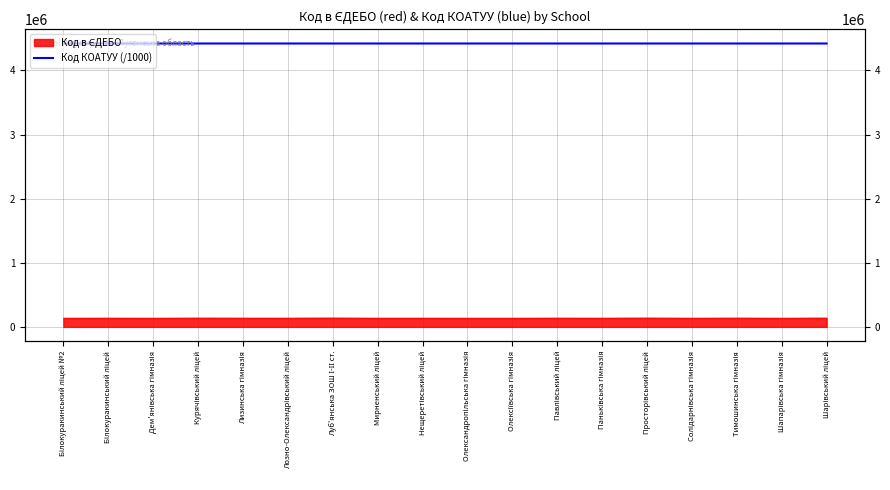

List the labels in order of value, largest first.

Шарівський ліцей, Мирненський ліцей, Тимошинська гімназія, Солідарнівська гімназія, Просторівський ліцей, Павлівський ліцей, Паньківська гімназія, Нещеретівський ліцей, Шапарівська гімназія, Лизинська гімназія, Курячівський ліцей, Дем'янівська гімназія, Луб'янська ЗОШ І-ІІ ст., Олексіївська гімназія, Олександропільська гімназія, Лозно-Олександрівський ліцей, Білокуракинський ліцей №2, Білокуракинський ліцей